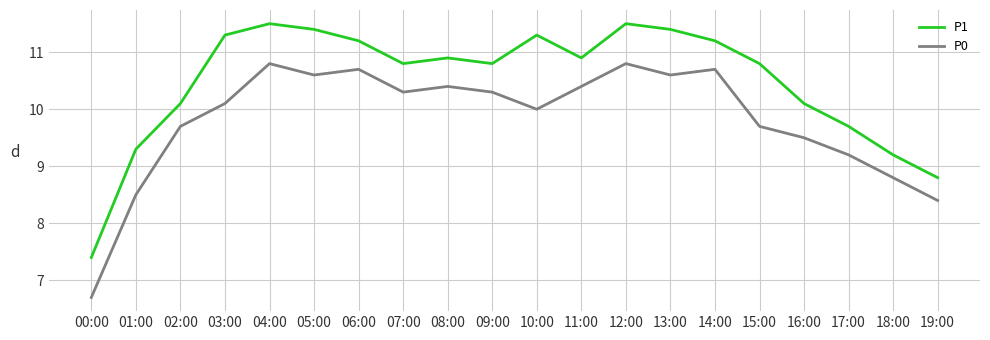

Reading left to right, what are all the values shown in this chart?

P1: 00:00=7.4	01:00=9.3	02:00=10.1	03:00=11.3	04:00=11.5	05:00=11.4	06:00=11.2	07:00=10.8	08:00=10.9	09:00=10.8	10:00=11.3	11:00=10.9	12:00=11.5	13:00=11.4	14:00=11.2	15:00=10.8	16:00=10.1	17:00=9.7	18:00=9.2	19:00=8.8
P0: 00:00=6.7	01:00=8.5	02:00=9.7	03:00=10.1	04:00=10.8	05:00=10.6	06:00=10.7	07:00=10.3	08:00=10.4	09:00=10.3	10:00=10.0	11:00=10.4	12:00=10.8	13:00=10.6	14:00=10.7	15:00=9.7	16:00=9.5	17:00=9.2	18:00=8.8	19:00=8.4